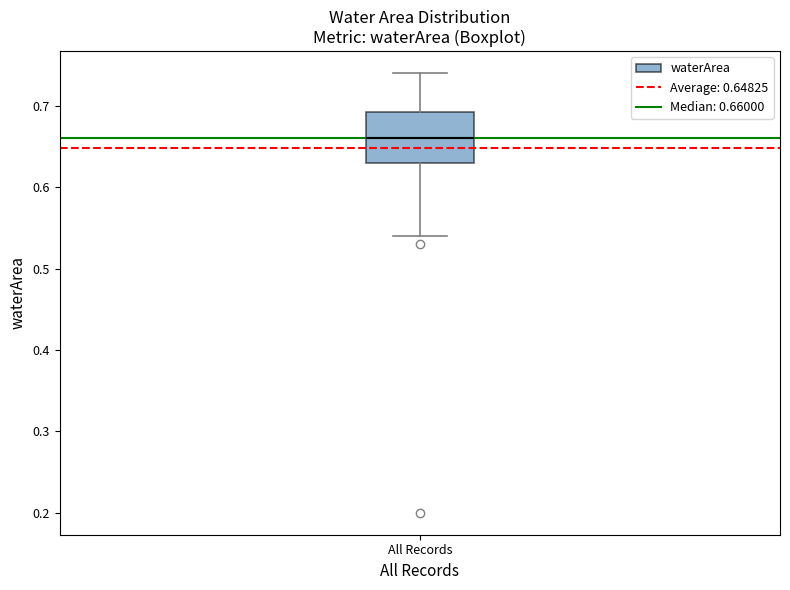

Read this box plot against the y-axis: the position of the median line, the range covered by the box, and the ends of both whiskers. The values are not printed on the chart, so give them approximately, as read against the axis.

median 0.66, box 0.63 to 0.69, whiskers 0.54 to 0.74